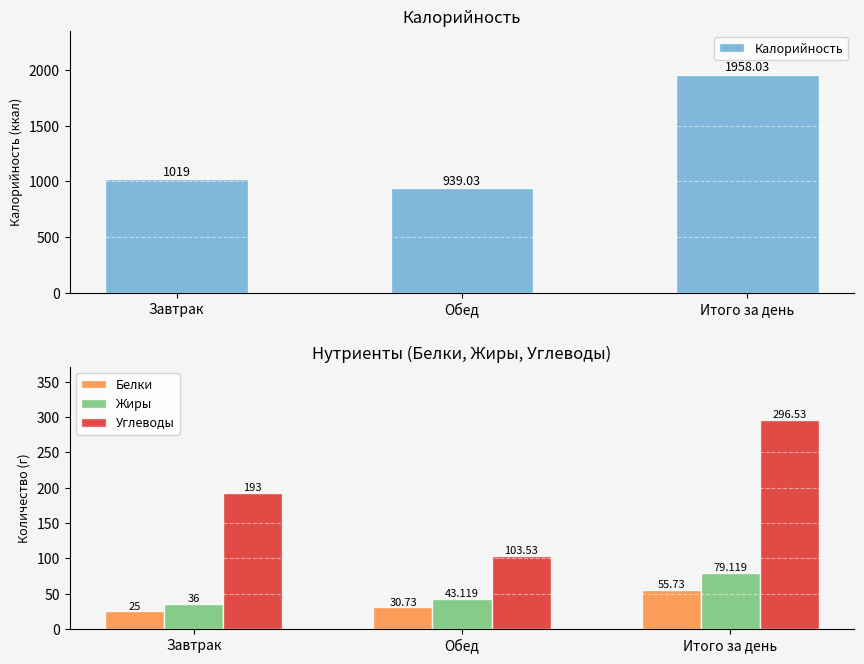

How many data points in Углеводы are above 193?

1